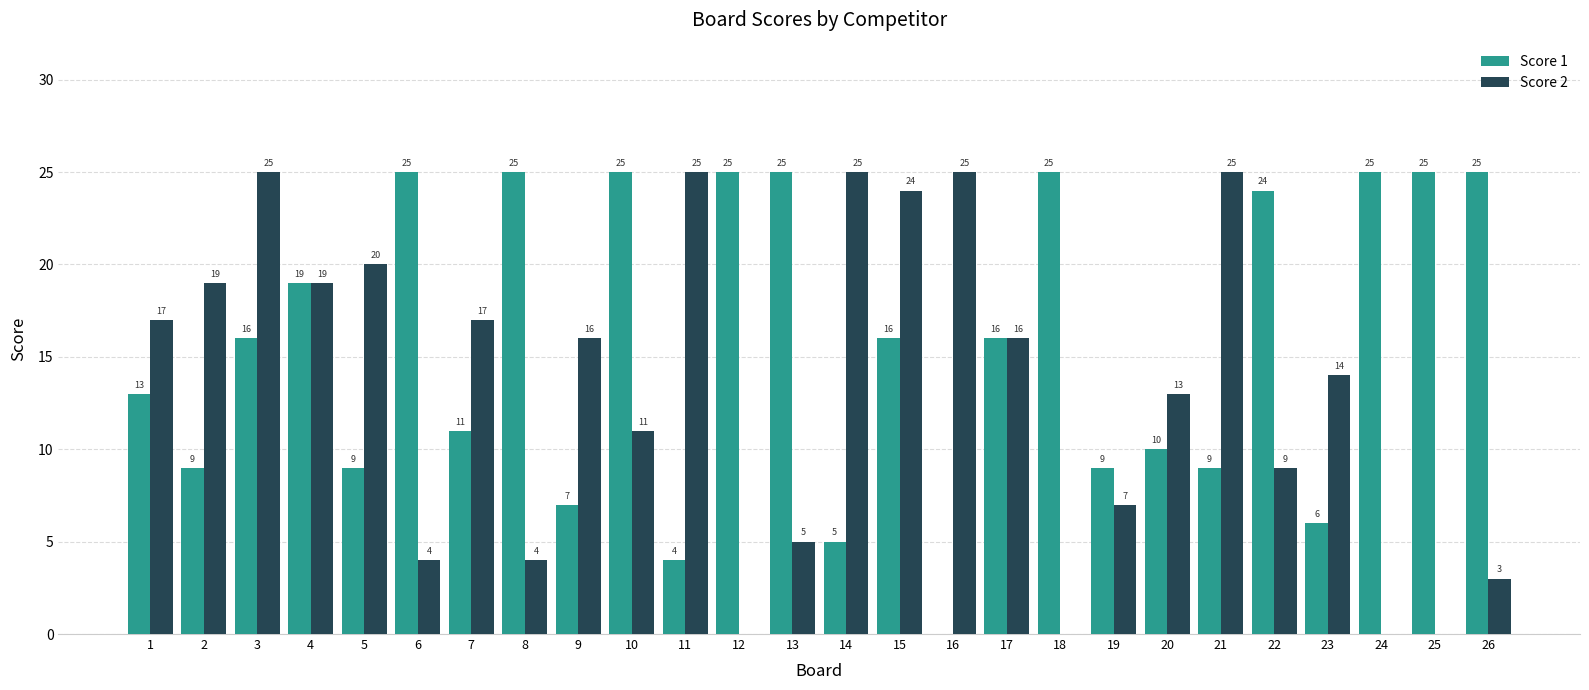

Reading left to right, what are all the values shown in this chart?

Score 1: 13	9	16	19	9	25	11	25	7	25	4	25	25	5	16	0	16	25	9	10	9	24	6	25	25	25
Score 2: 17	19	25	19	20	4	17	4	16	11	25	0	5	25	24	25	16	0	7	13	25	9	14	0	0	3